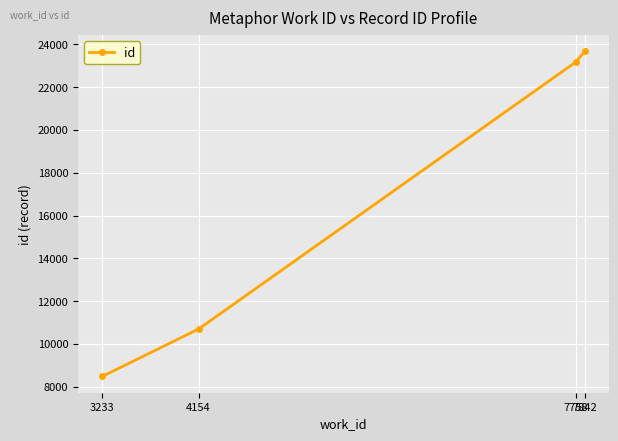

The chart shows a value of 3433 at 4154. True or false?

False